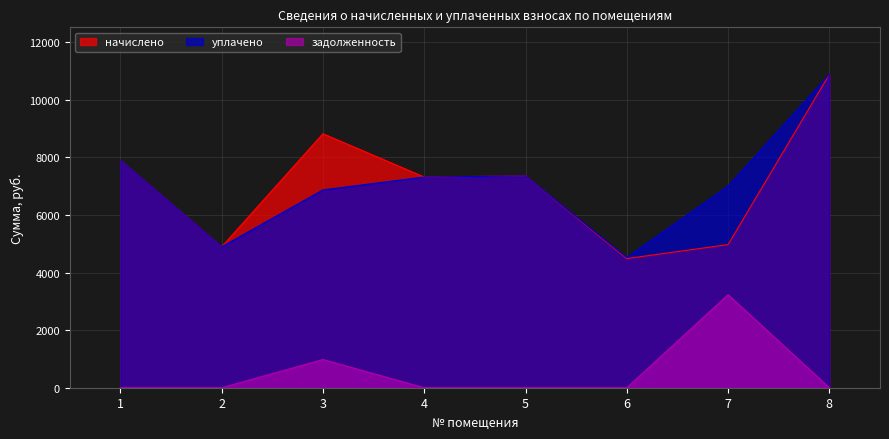

True or false: уплачено and задолженность intersect in this chart.

False